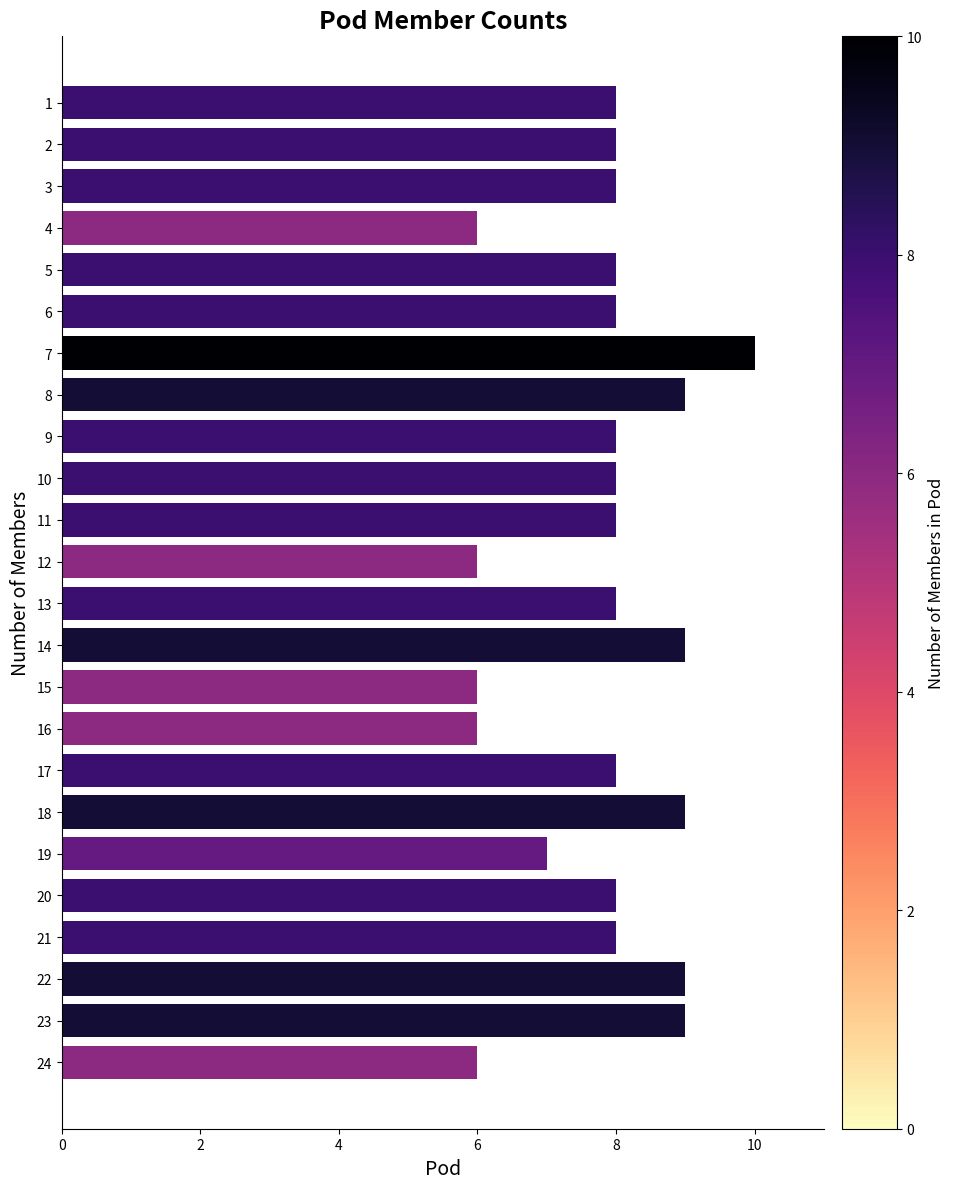

What is the value of the 12th bar from the top?

6